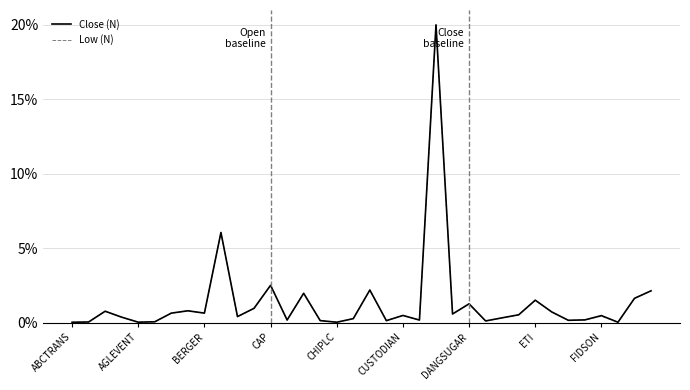

What is the highest value of the Low (N) series?

20.0